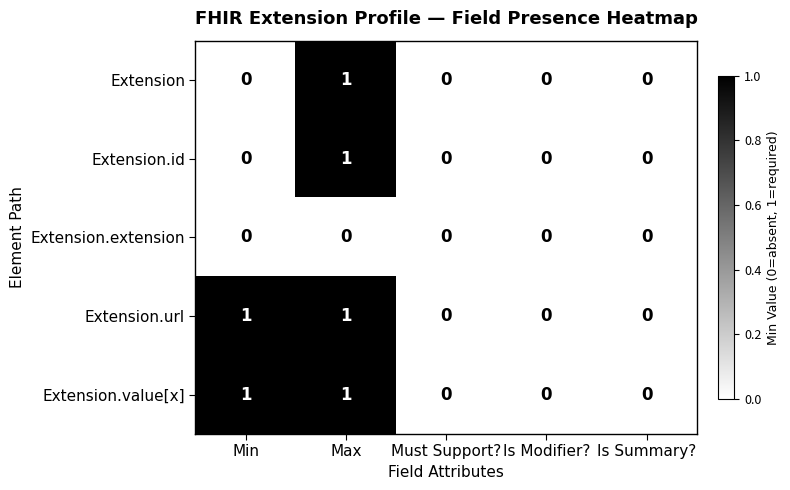

True or false: Extension.value[x] has a value of 0 at Is Modifier?.

True